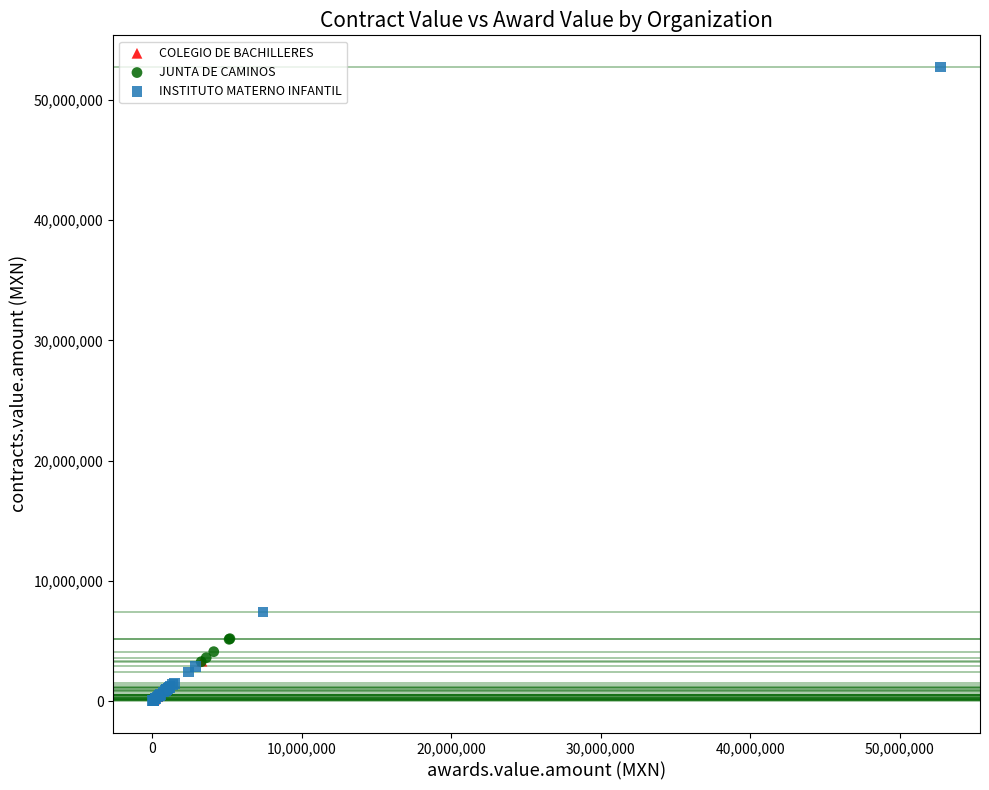

Which series contains the highest Y value?

INSTITUTO MATERNO INFANTIL